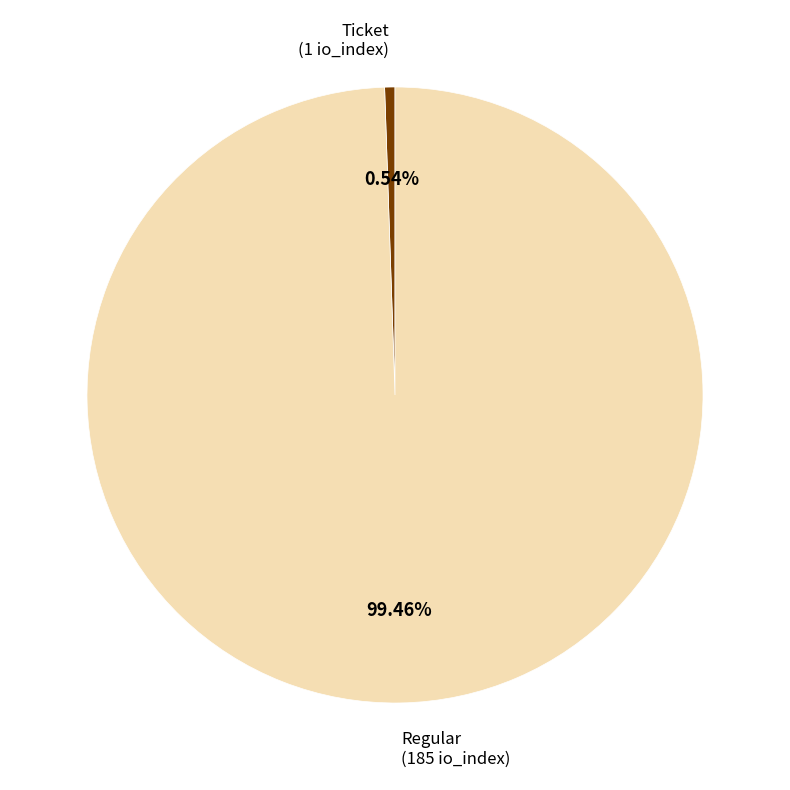

To the nearest percent, what portion does Ticket represent?

1%